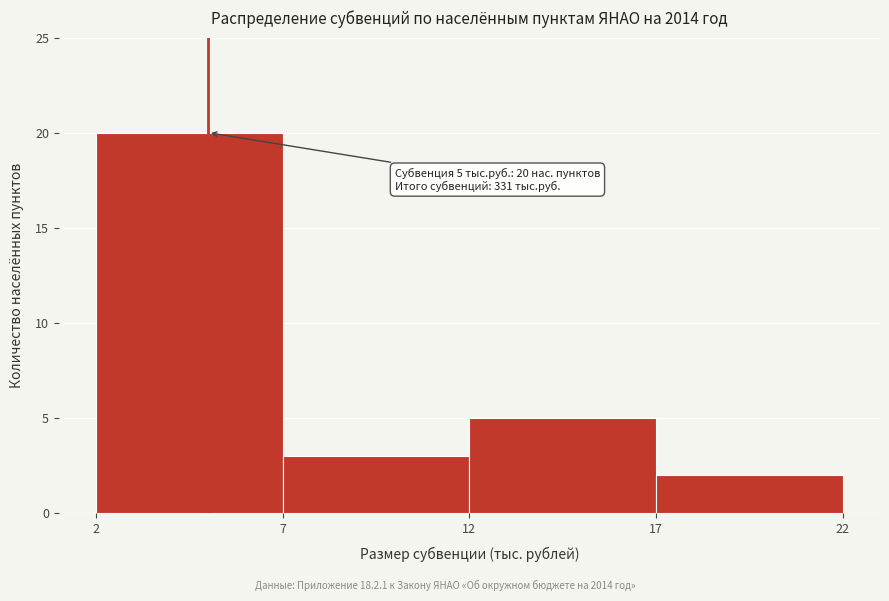

Over which range of the x-axis is the bar tallest?

2 to 7